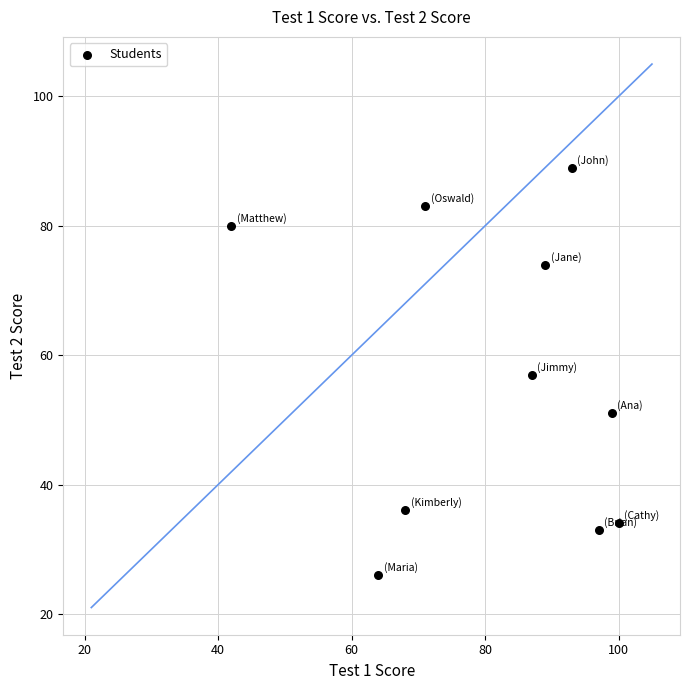

What is the average X value?

81